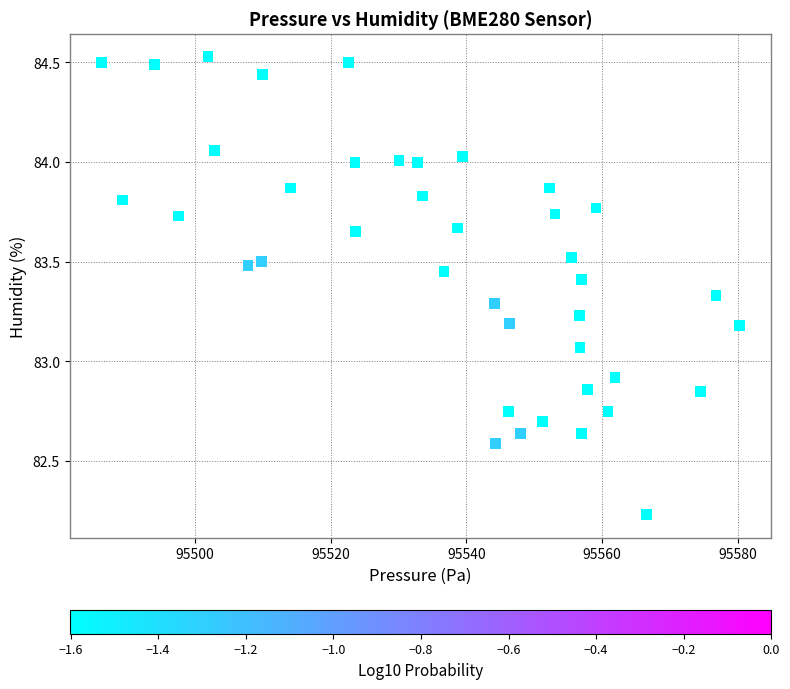

What is the range of Y values (max minus min)?

2.3